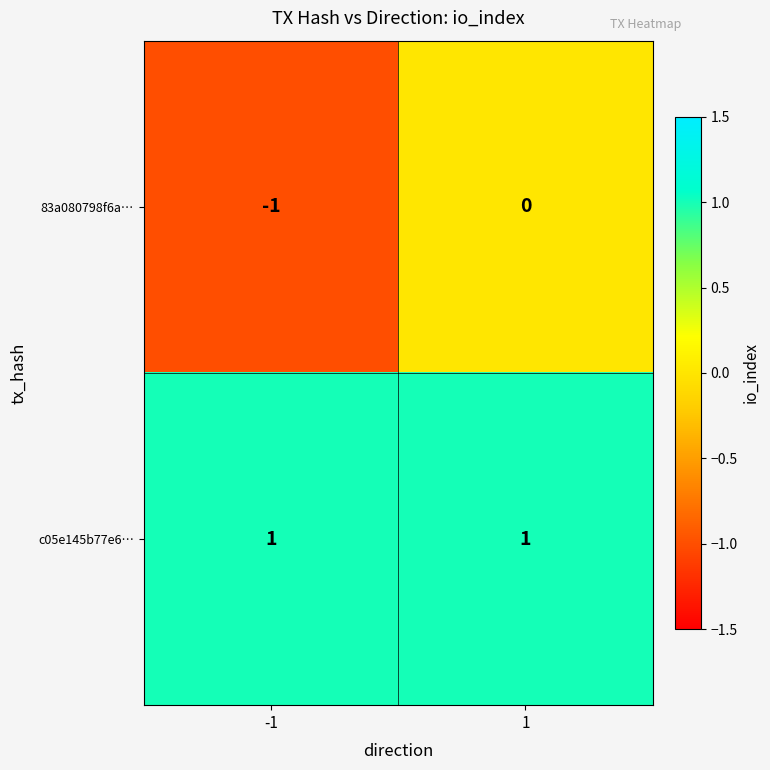

Rank the series by their maximum value, from lowest to highest.

83a080798f6a…, c05e145b77e6…